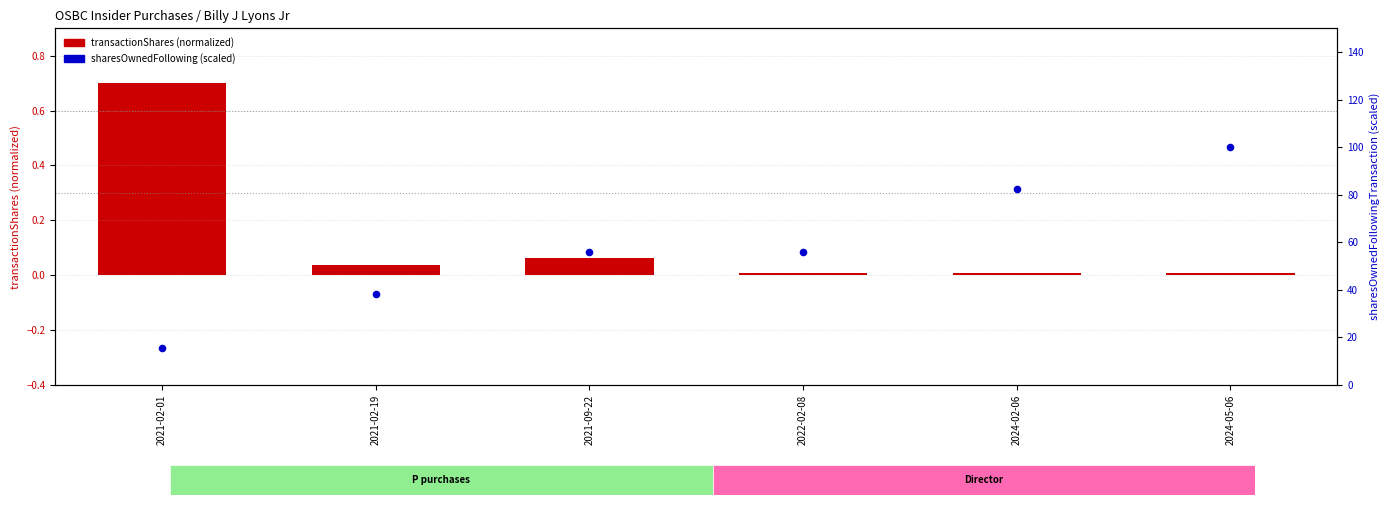

Which series has the largest total across all categories?

sharesOwnedFollowing (scaled)